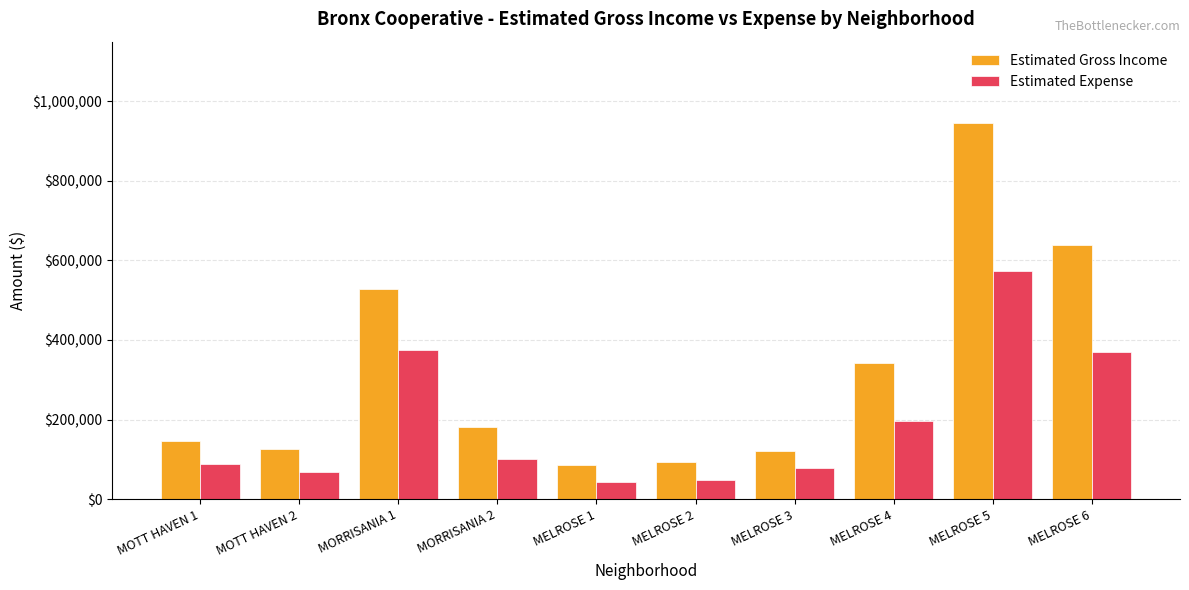

How many categories are shown in the chart?

10